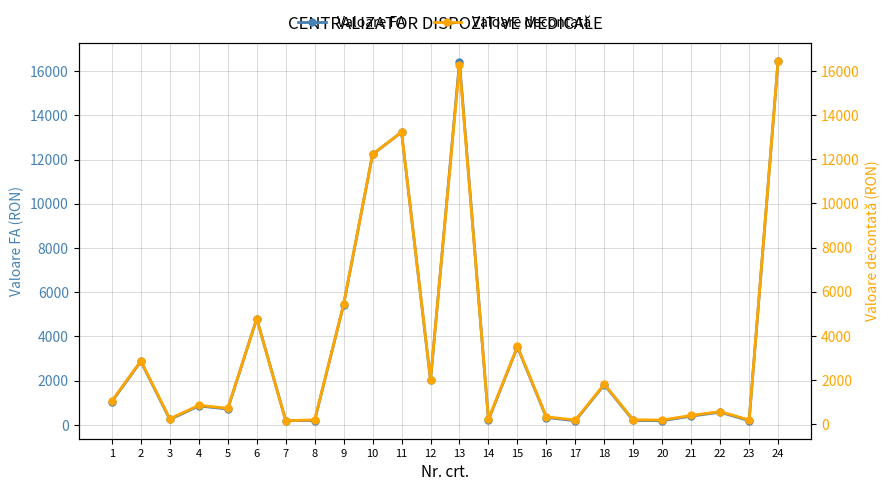

What value does the Valoare FA series have at 5?

722.9